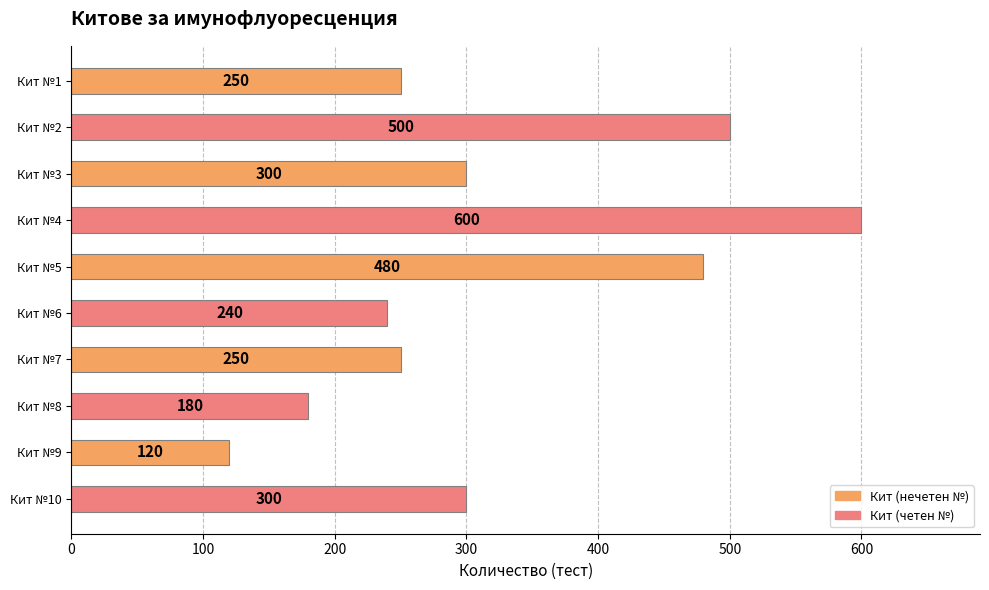

What is the value of the 3rd bar from the top?

300